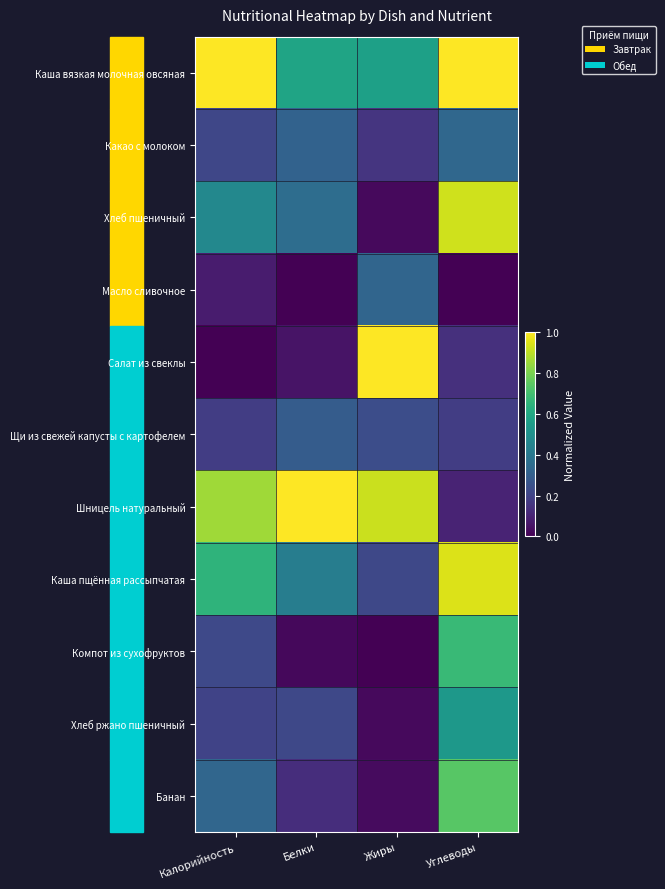

Rank the series by their maximum value, from lowest to highest.

Щи из свежей капусты с картофелем, Масло сливочное, Какао с молоком, Хлеб ржано пшеничный, Компот из сухофруктов, Банан, Хлеб пшеничный, Каша пщённая рассыпчатая, Каша вязкая молочная овсяная, Салат из свеклы, Шницель натуральный